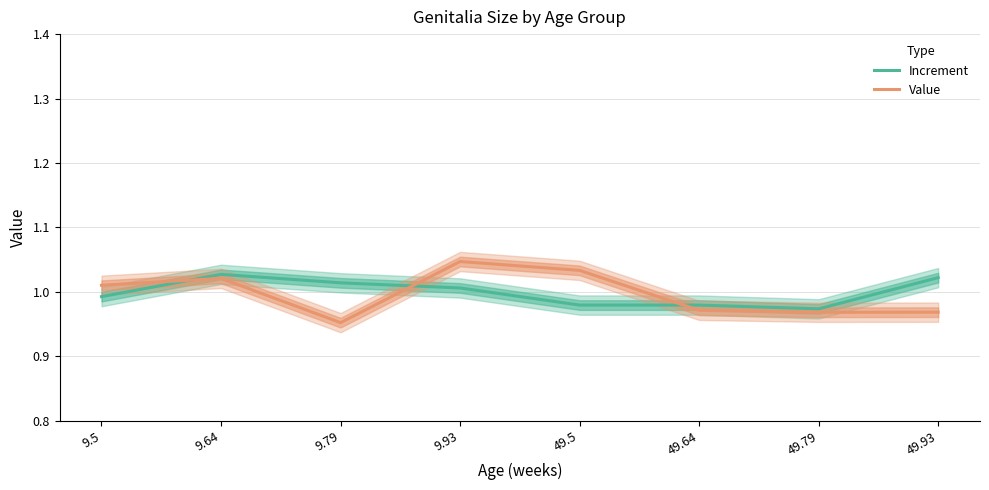

At which label does Increment first exceed 1?

9.64